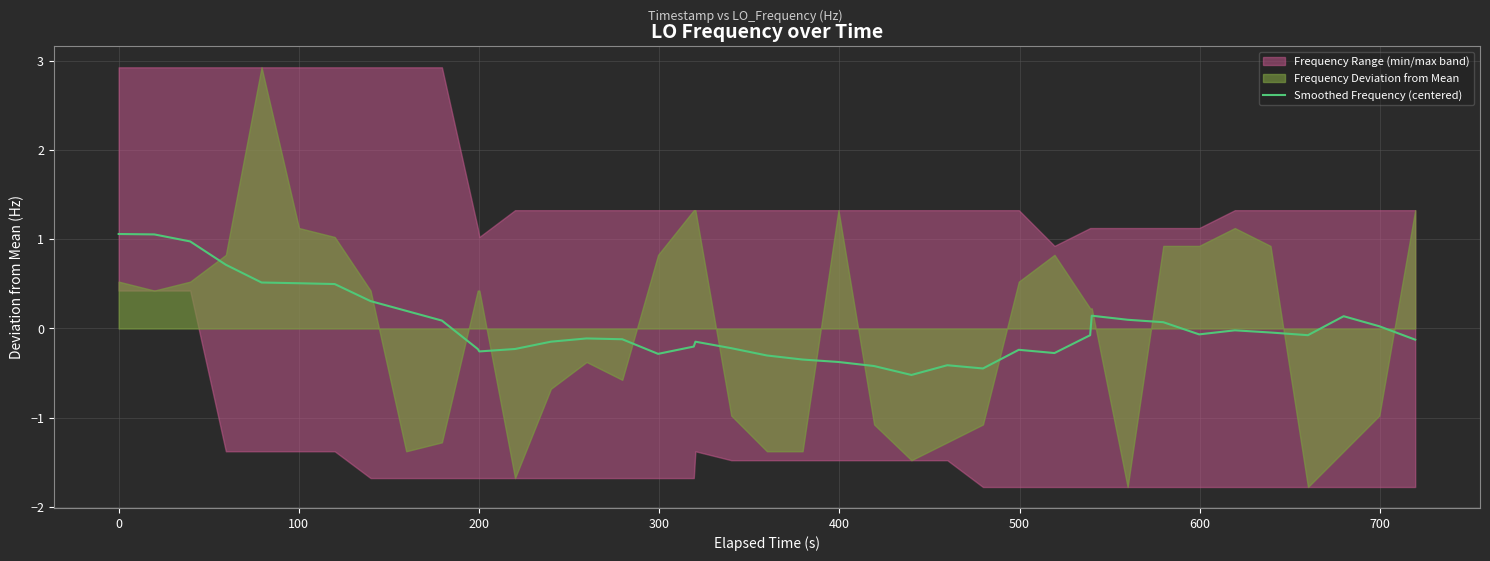

How many interior local peaks (higher than both neighbors) does the data have?

7